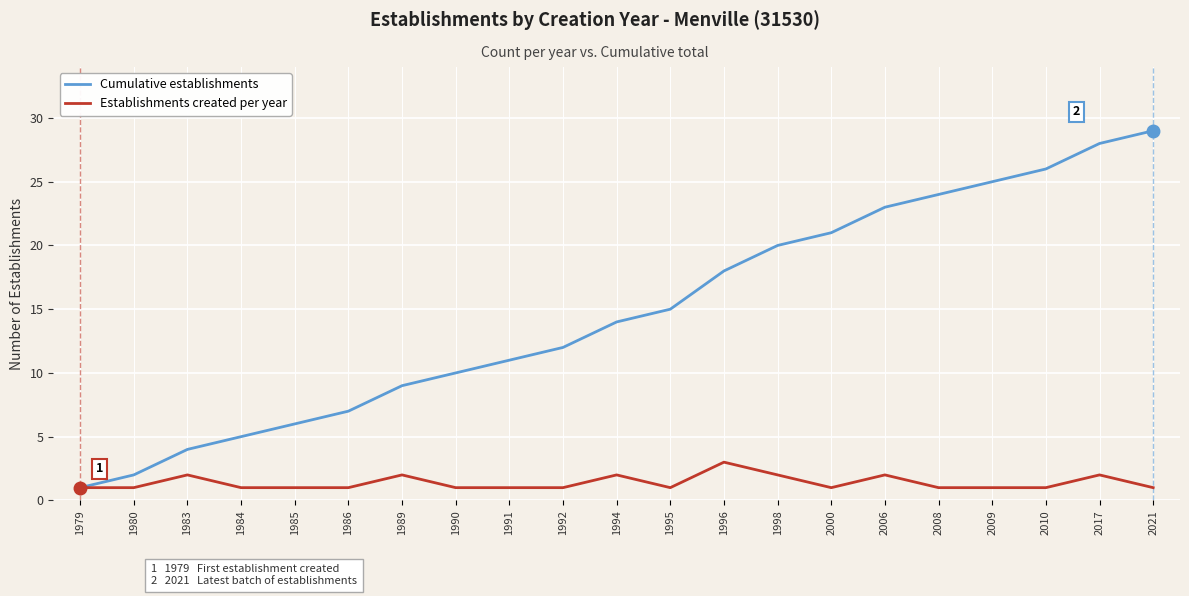

What is the total value across all series at 1991?

12